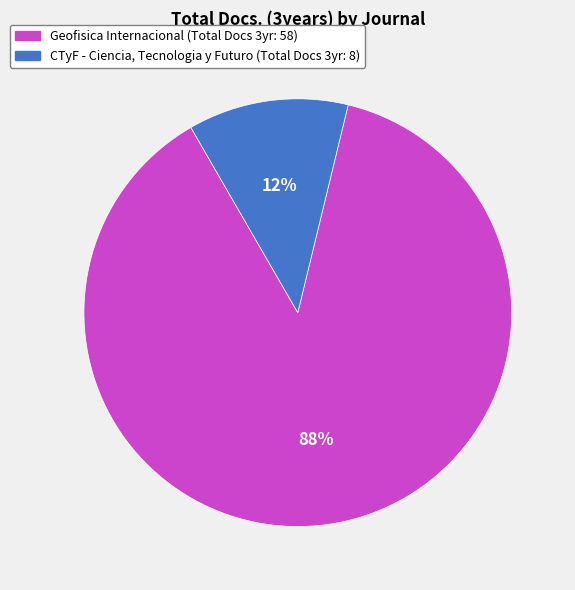

To the nearest percent, what is the combined percentage of Geofisica Internacional and CTyF - Ciencia, Tecnologia y Futuro?

100%